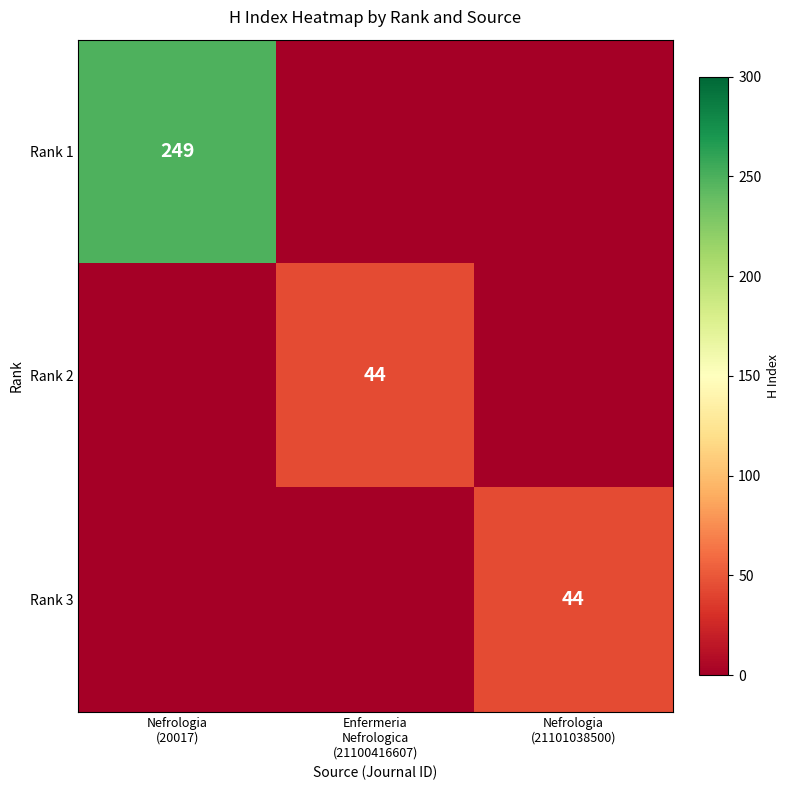

At how many categories does at least one series exceed 190?

1